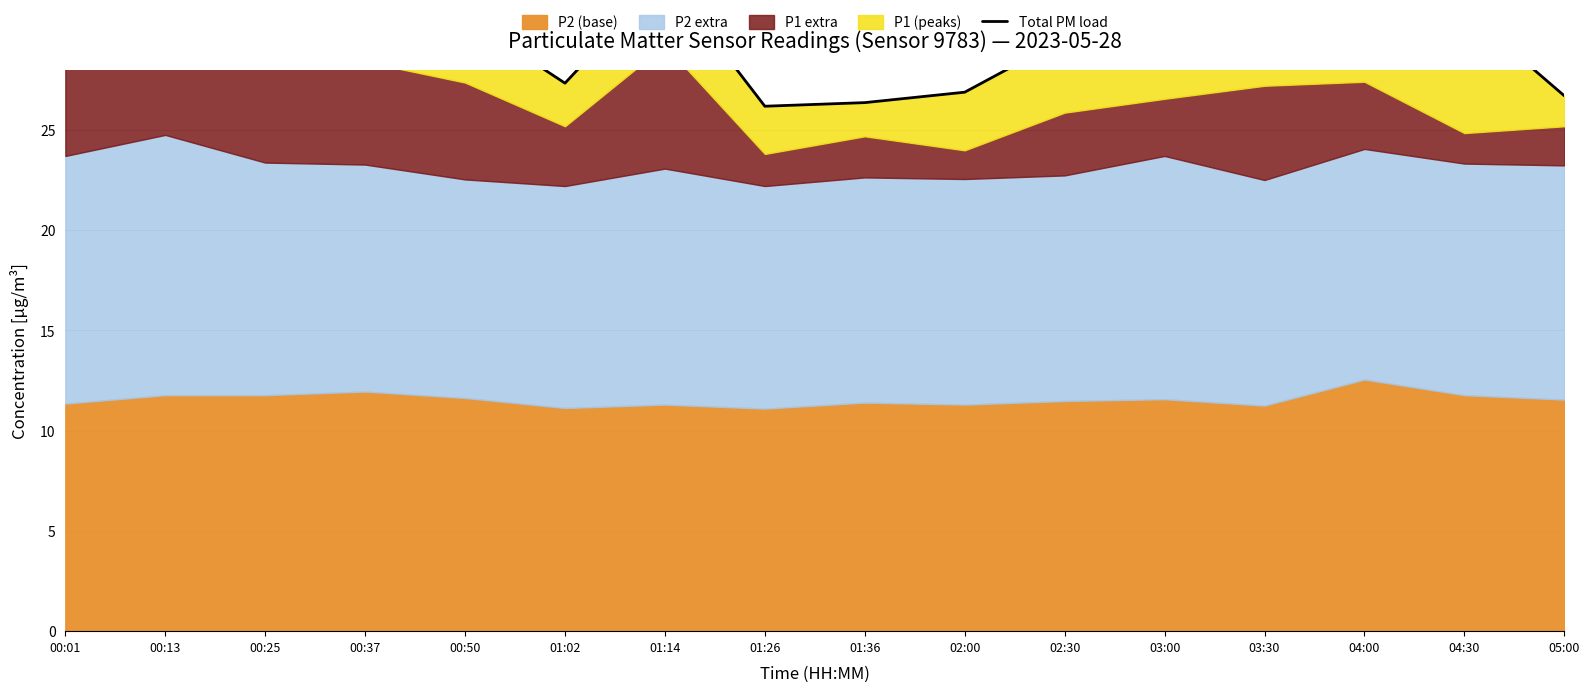

What is the difference between the maximum and minimum values?

9.5